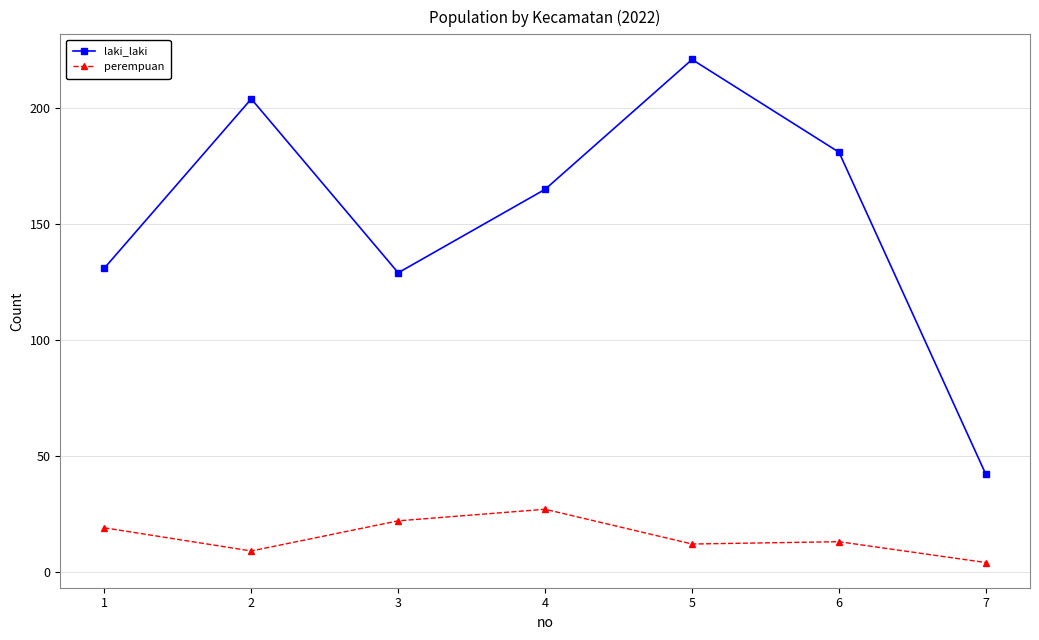

Which series changed the most between 2 and 7?

laki_laki